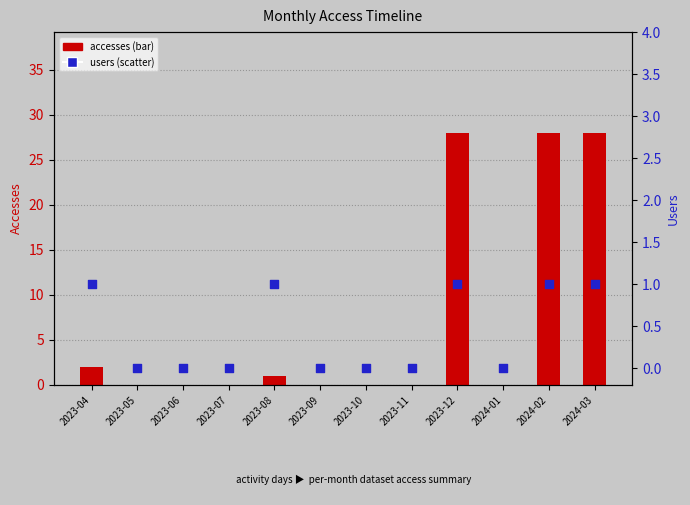

Which series has the widest spread of Y values?

accesses (bar)